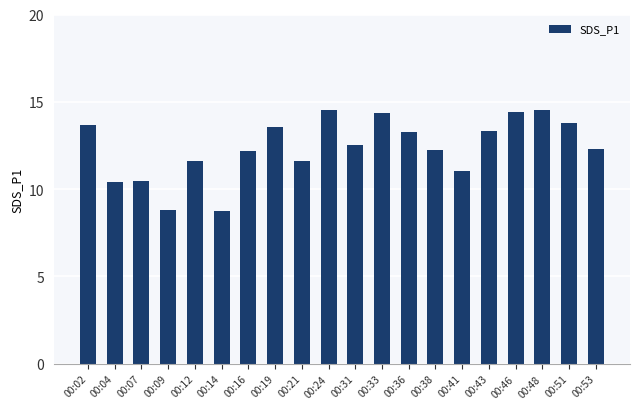

What is the sum of all values?

247.3